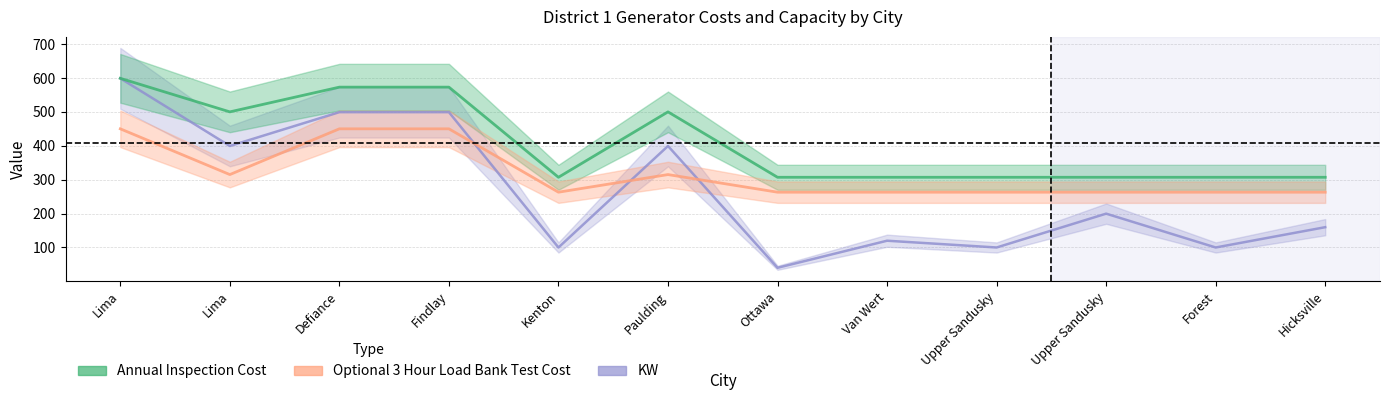

What value does the KW series have at Findlay?

499.2